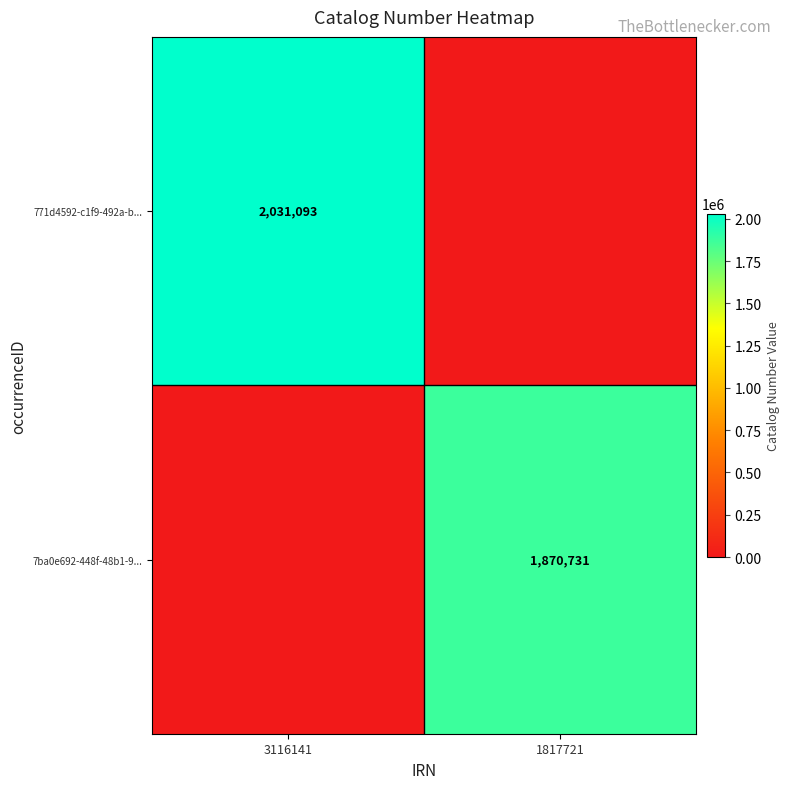

Is the value of 771d4592-c1f9-492a-b... at 3116141 greater than the value of 7ba0e692-448f-48b1-9... at 1817721?

Yes